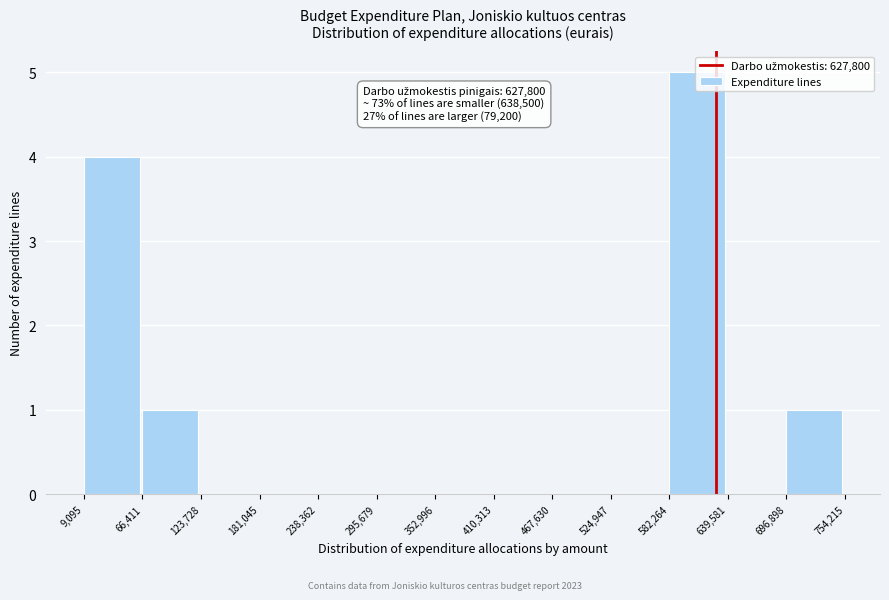

Over which range of the x-axis is the bar tallest?

582,264 to 639,581